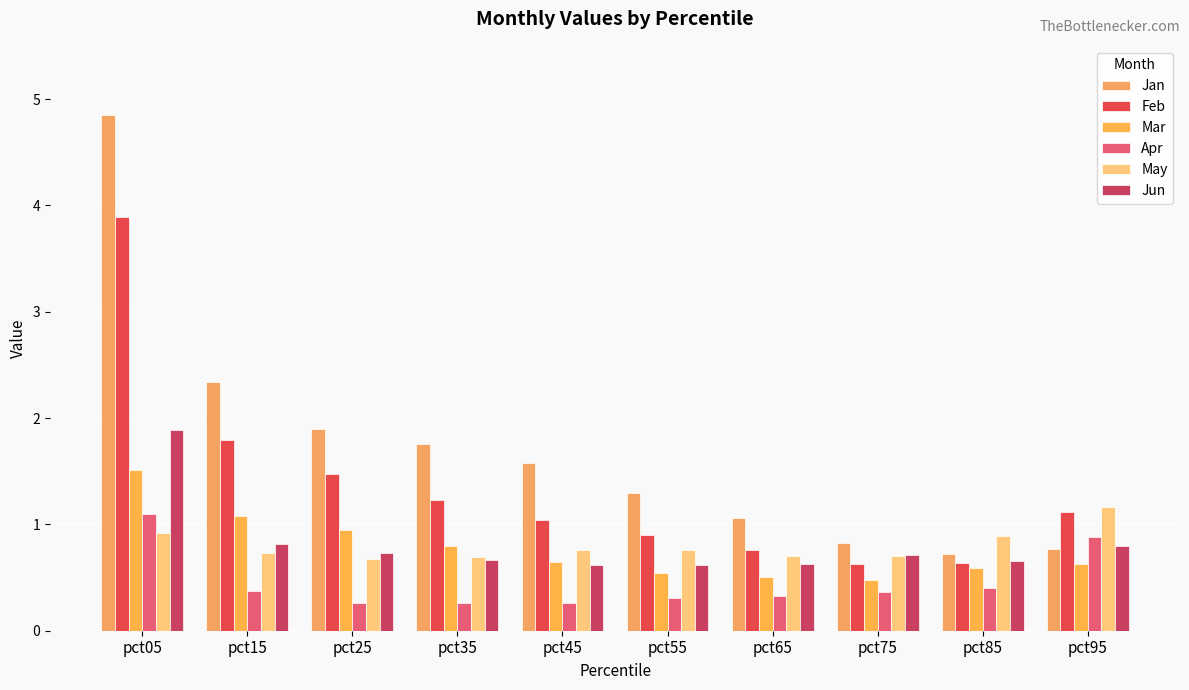

What is the value of the May bar at the 4th from the left?

0.7